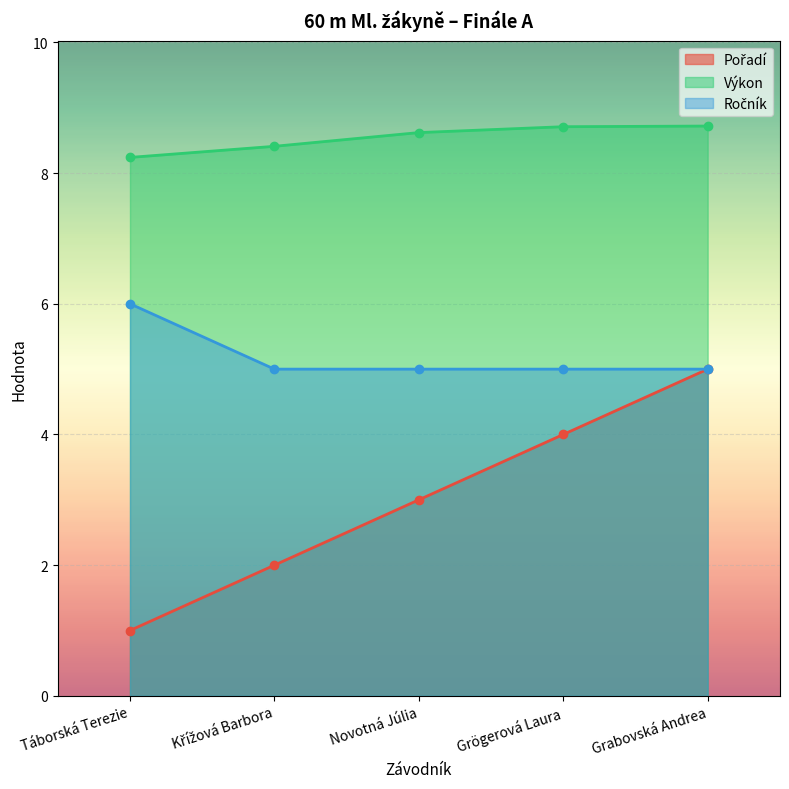

What is the difference between the Ročník values at Táborská Terezie and Grögerová Laura?

1.0